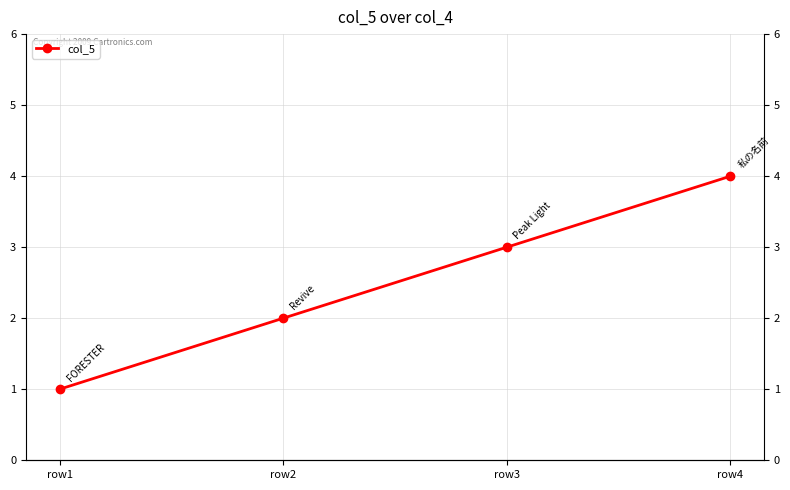

True or false: the data shows 1 at row1.

True